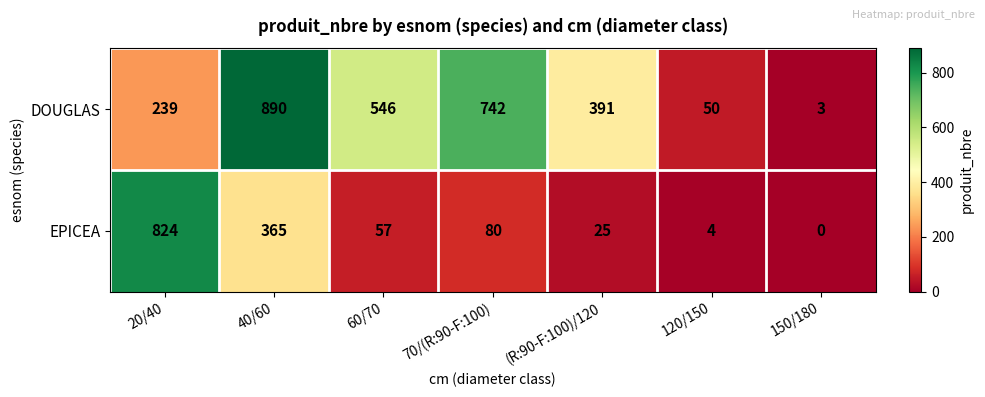

Count the number of categories in the chart.

7